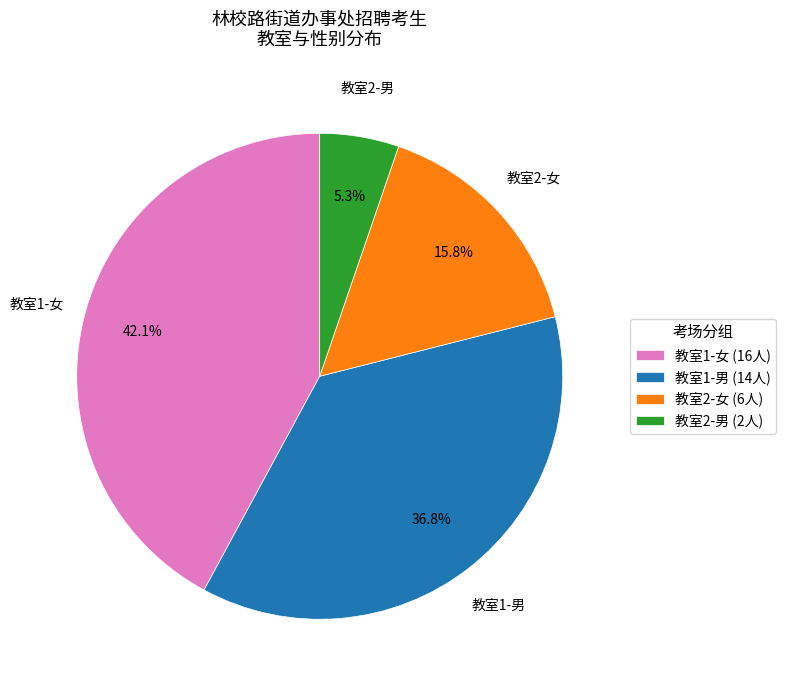

How much of the chart is everything except 教室2-男 (2人)?

94.7%